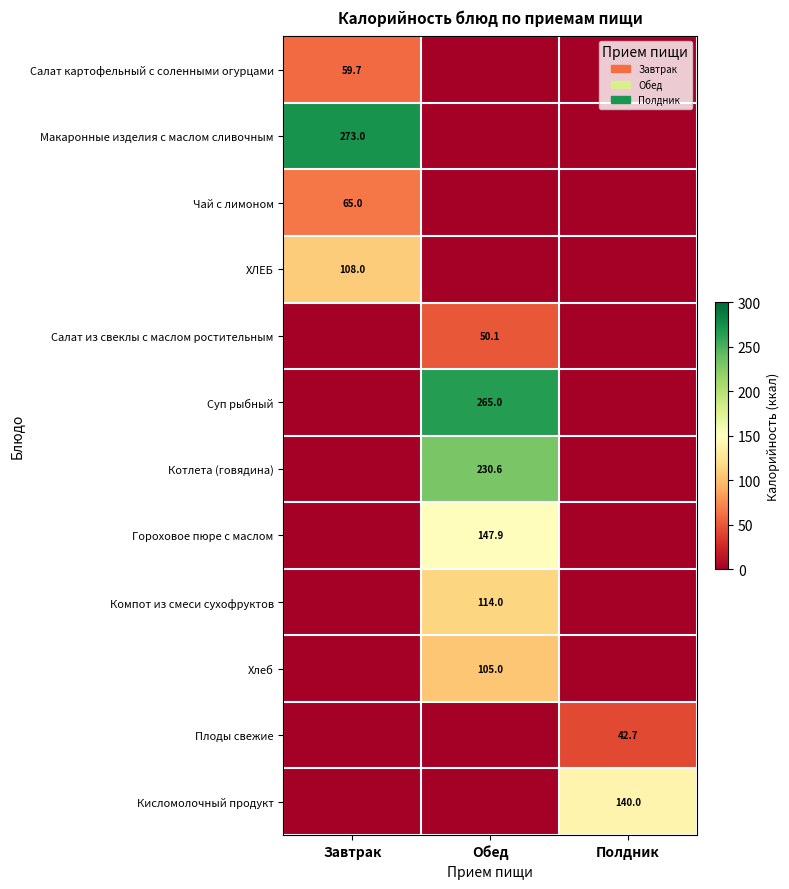

The value of ХЛЕБ at Завтрак is 108.0. True or false?

True